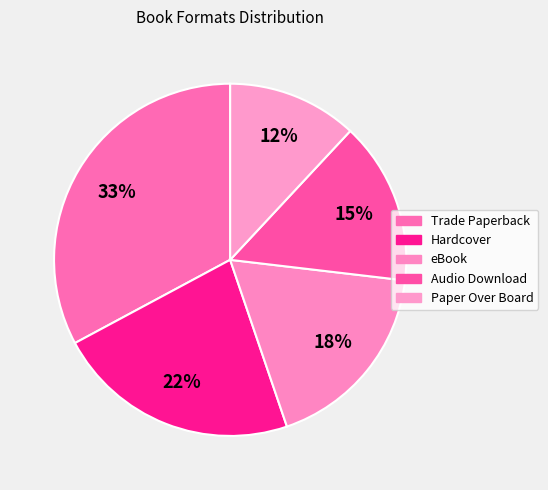

How many slices are in this pie chart?

5